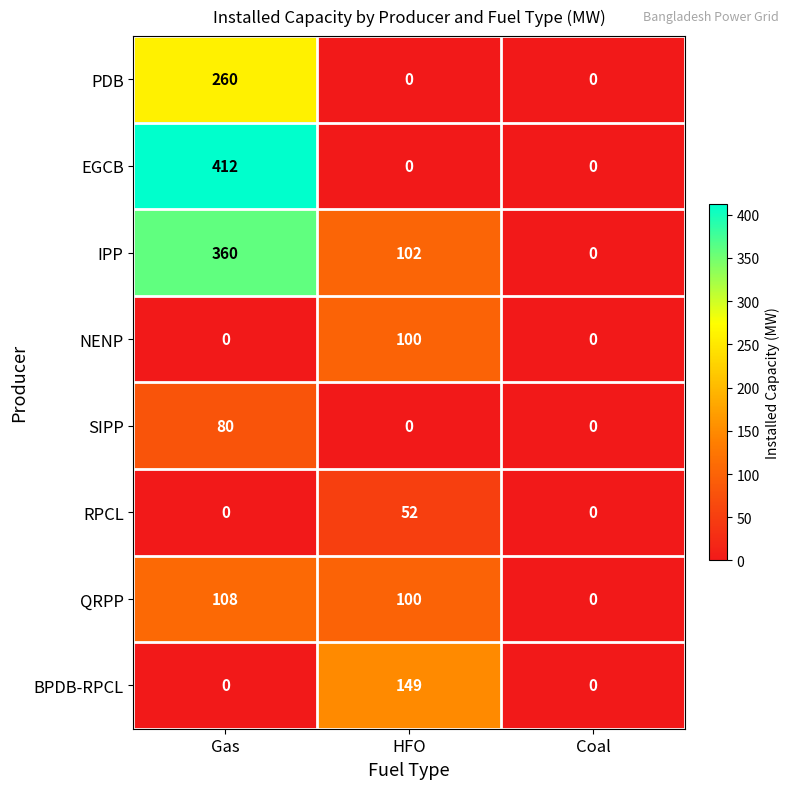

Where does the IPP series first go above 102?

Gas